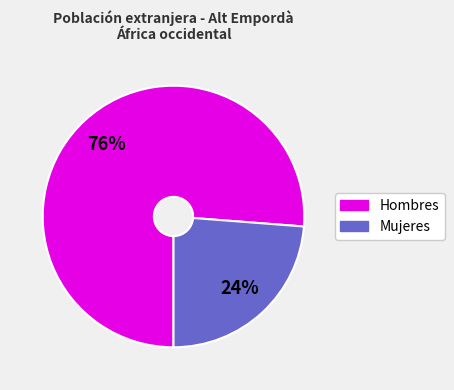

Is there any slice that represents more than half of the pie?

Yes